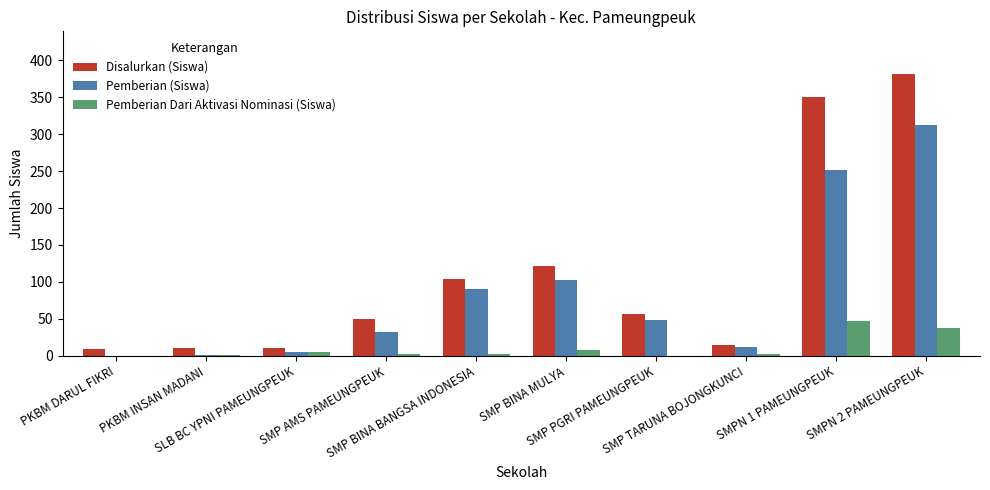

What is the greatest value displayed?

382